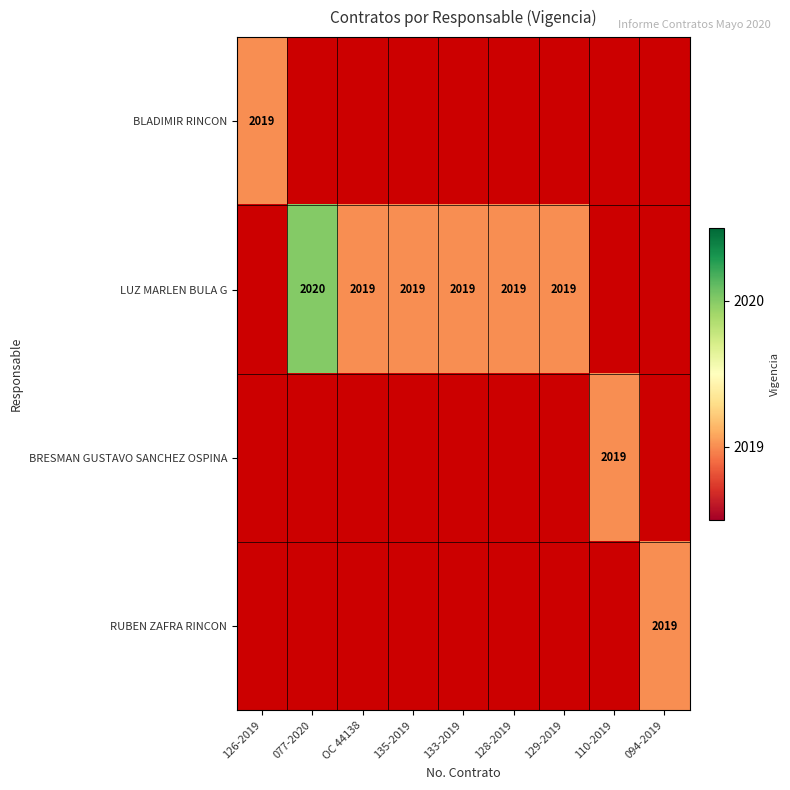

The BRESMAN GUSTAVO SANCHEZ OSPINA series shows 3391 at 110-2019. True or false?

False